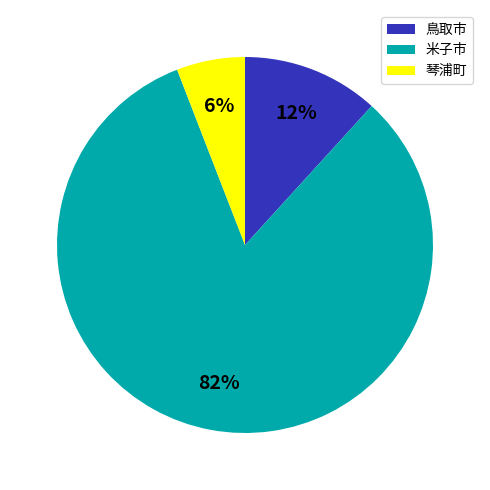

To the nearest percent, what is the difference between the largest and smallest slice percentages?

76%